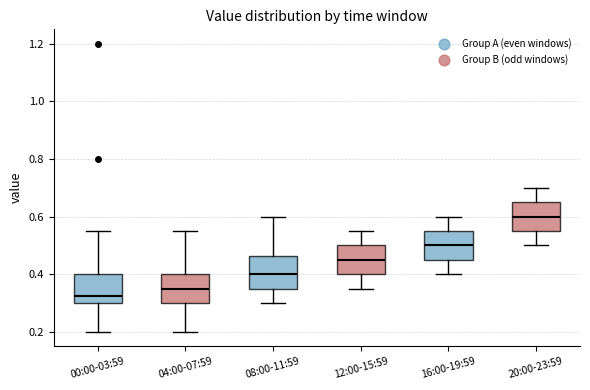

Reading left to right, read every box against the y-axis: the position of its median line, the range the box covers, and the ends of its whiskers. The values are not printed on the chart, so give them approximately, as read against the axis.

00:00-03:59: median 0.32, box 0.30 to 0.40, whiskers 0.20 to 0.56
04:00-07:59: median 0.36, box 0.30 to 0.40, whiskers 0.20 to 0.56
08:00-11:59: median 0.40, box 0.36 to 0.46, whiskers 0.30 to 0.60
12:00-15:59: median 0.46, box 0.40 to 0.50, whiskers 0.36 to 0.56
16:00-19:59: median 0.50, box 0.46 to 0.56, whiskers 0.40 to 0.60
20:00-23:59: median 0.60, box 0.56 to 0.66, whiskers 0.50 to 0.70